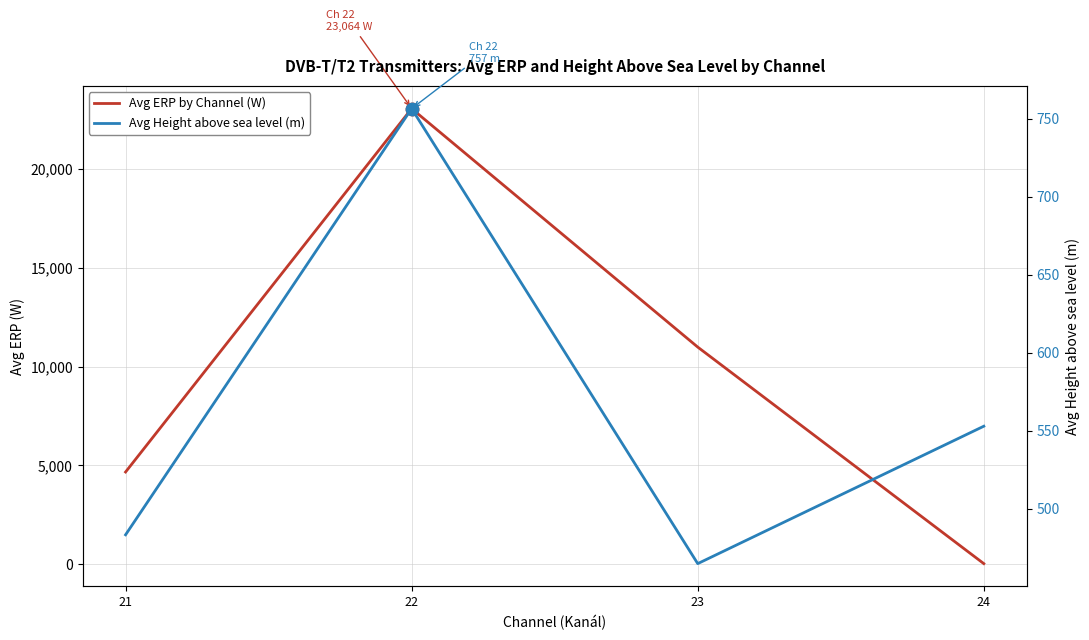

Which series has the largest Y range (max minus min)?

Avg ERP by Channel (W)